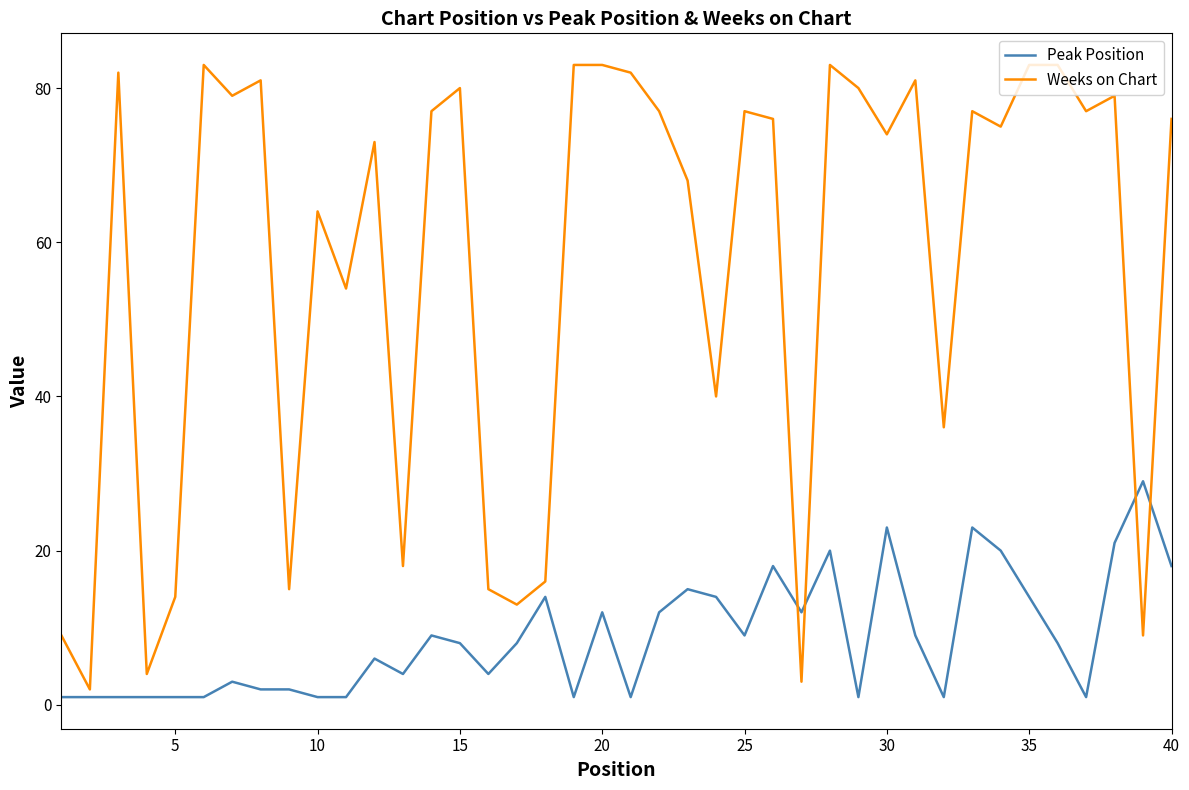

What is the sum of all Peak Position values?

350